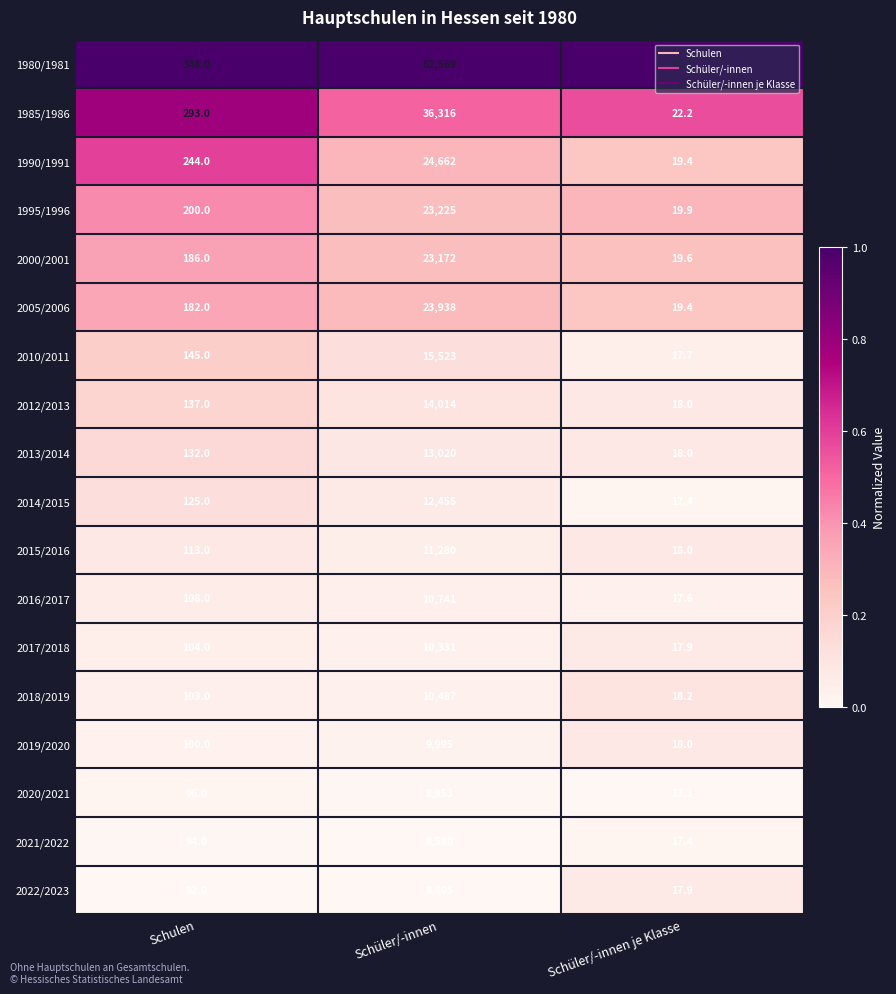

What is the sum of all 2019/2020 values?

10113.0